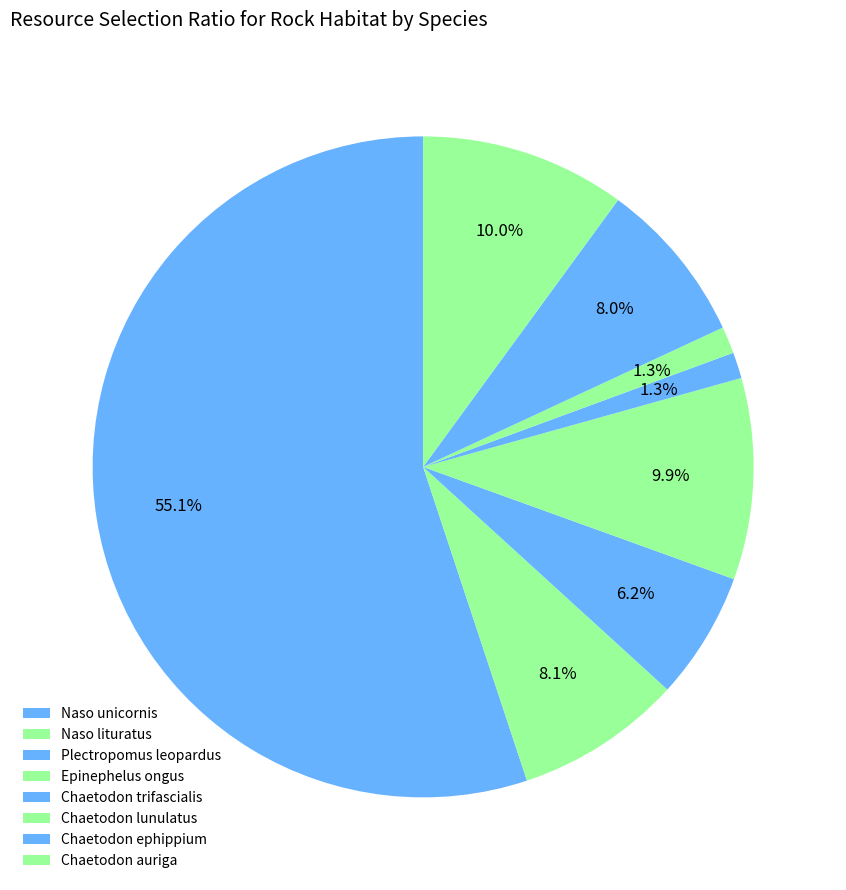

To the nearest percent, what is the difference between the Chaetodon lunulatus and Epinephelus ongus slice percentages?

9%